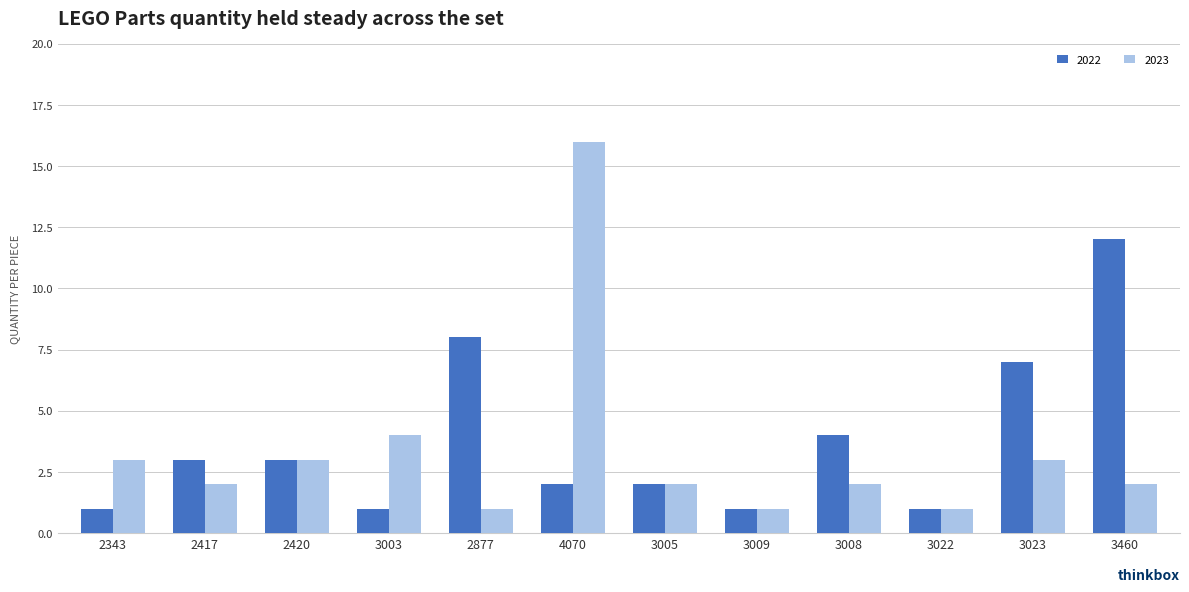

Reading left to right, extract all data points from this chart.

2022: 2343=1	2417=3	2420=3	3003=1	2877=8	4070=2	3005=2	3009=1	3008=4	3022=1	3023=7	3460=12
2023: 2343=3	2417=2	2420=3	3003=4	2877=1	4070=16	3005=2	3009=1	3008=2	3022=1	3023=3	3460=2